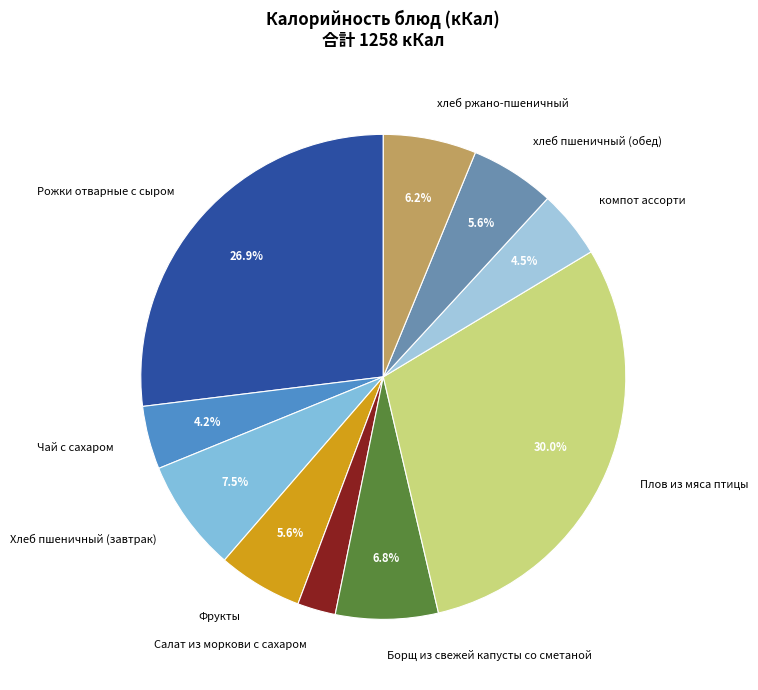

Does Рожки отварные с сыром represent more than half of the total?

No